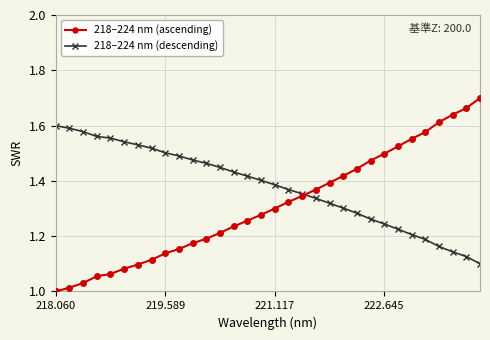

What is the difference between the second highest and second lowest values in the 218–224 nm (descending) series?

0.5